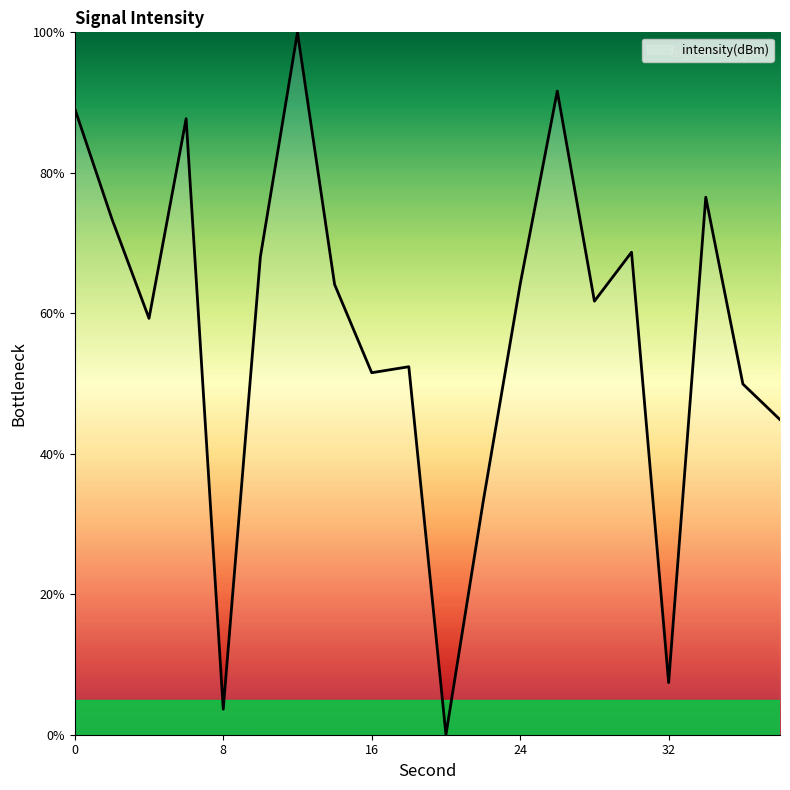

What is the difference between the maximum and minimum values?

100.0